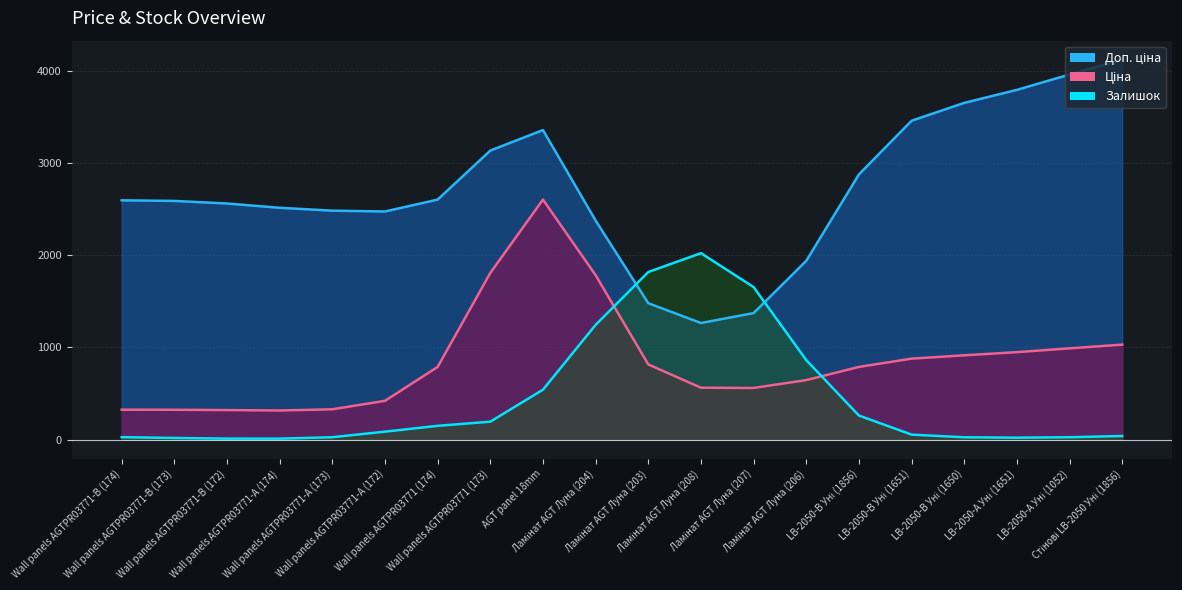

Rank the series by their average value, from lowest to highest.

Залишок, Ціна, Доп. ціна